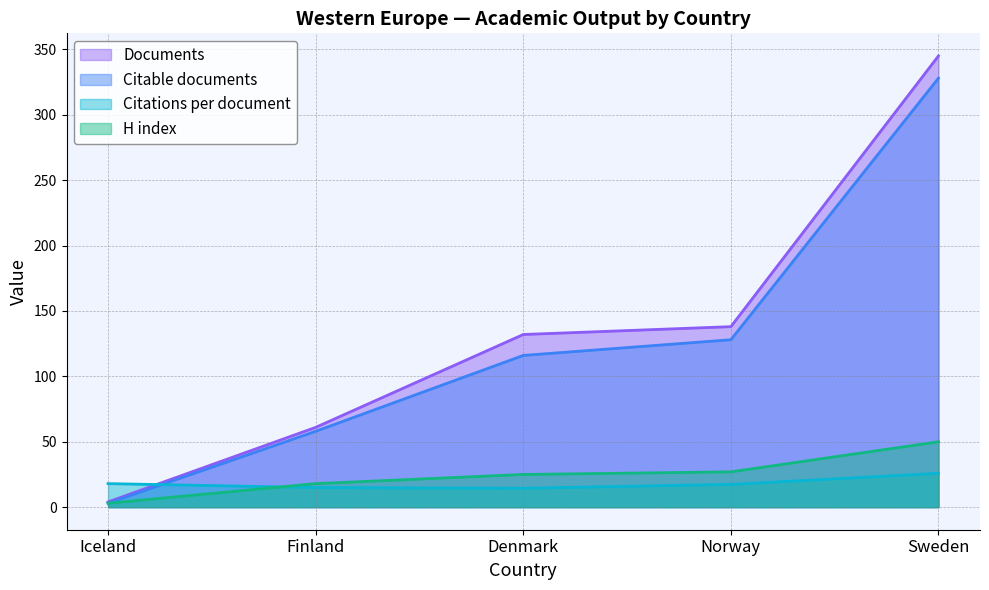

What is the difference between the highest and lowest values at Finland?

46.0